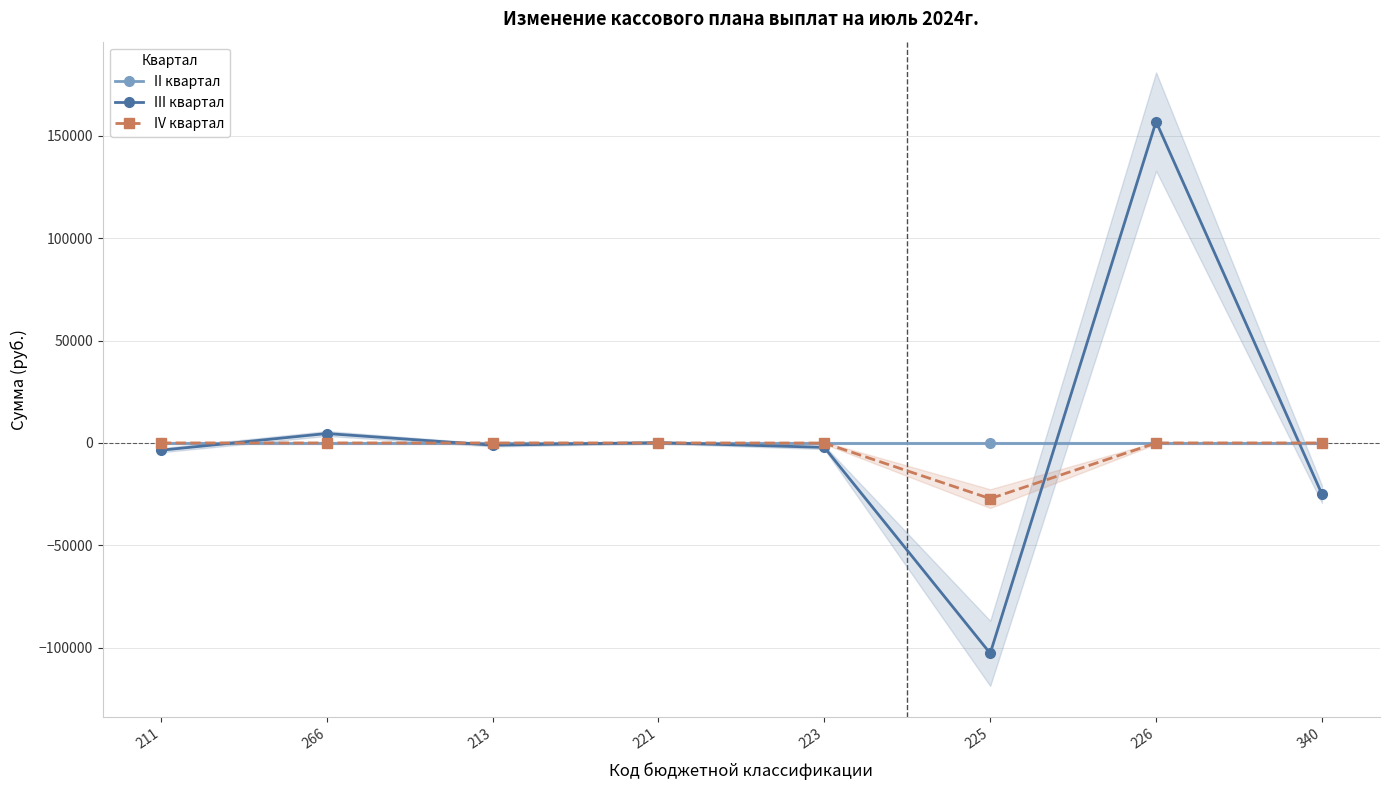

At which label is II квартал closest to 0?

211